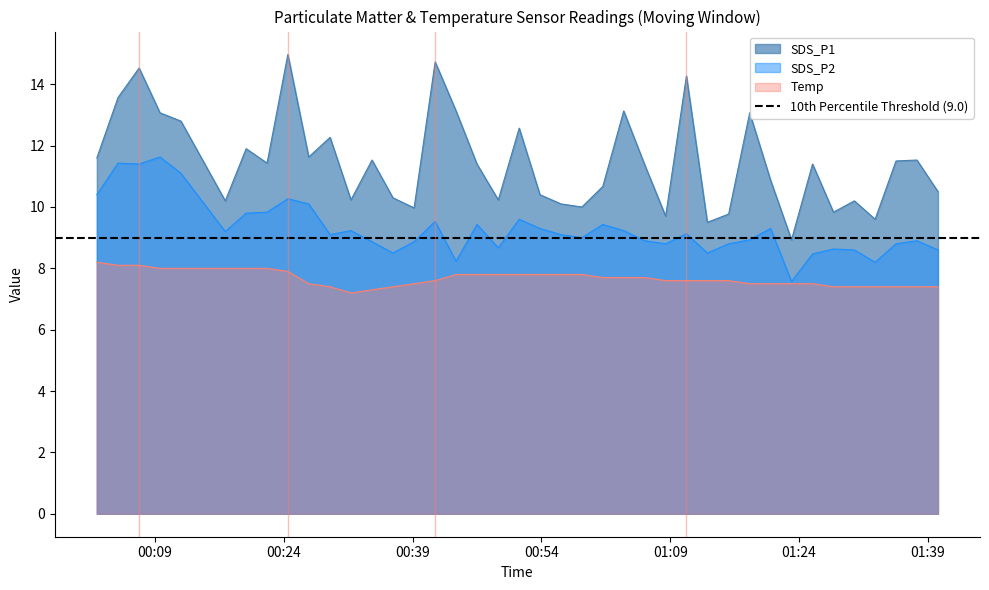

At which category does the chart reach its peak across all series?

2023/02/14 00:24:29